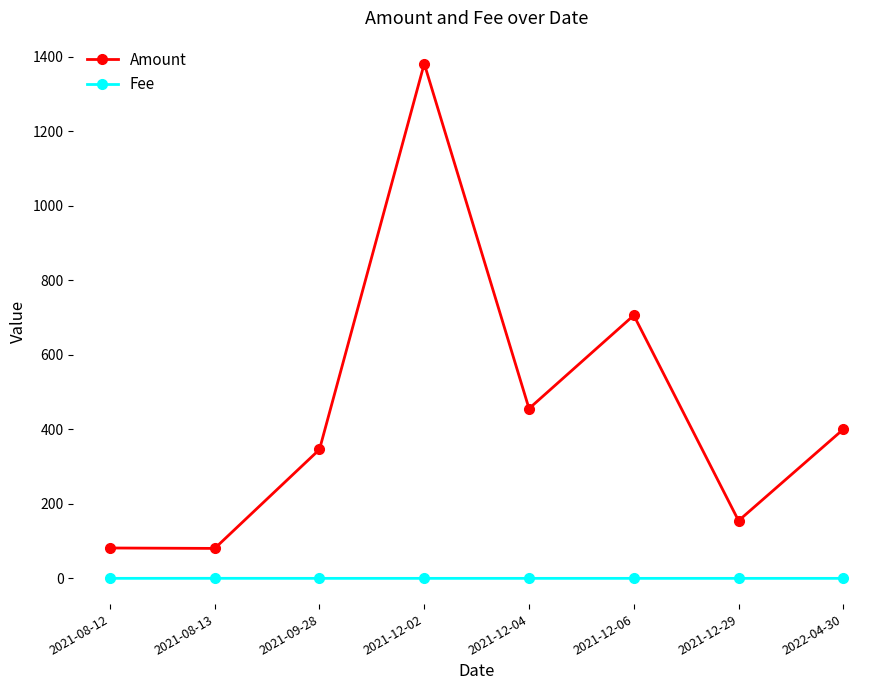

What is the maximum value for Fee?

0.1